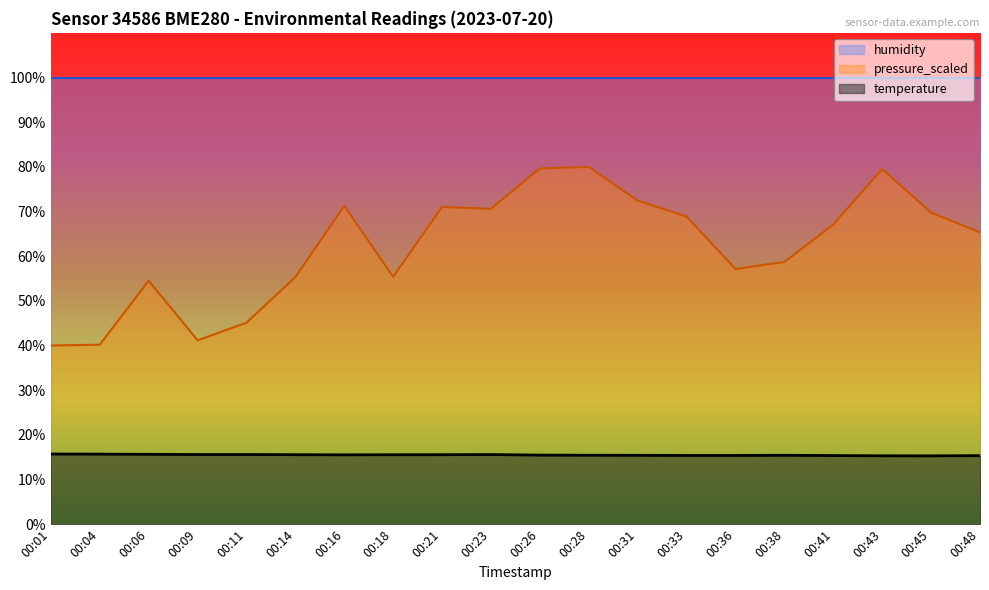

True or false: pressure_scaled and temperature cross at least once.

False